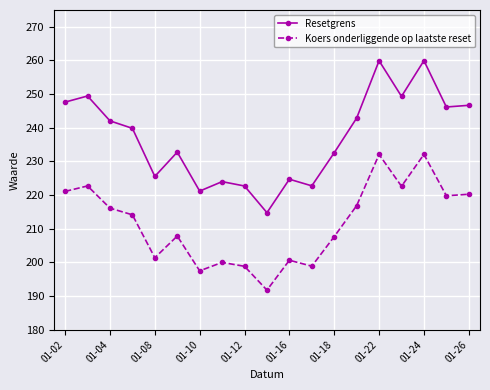

True or false: Resetgrens and Koers onderliggende op laatste reset intersect in this chart.

False